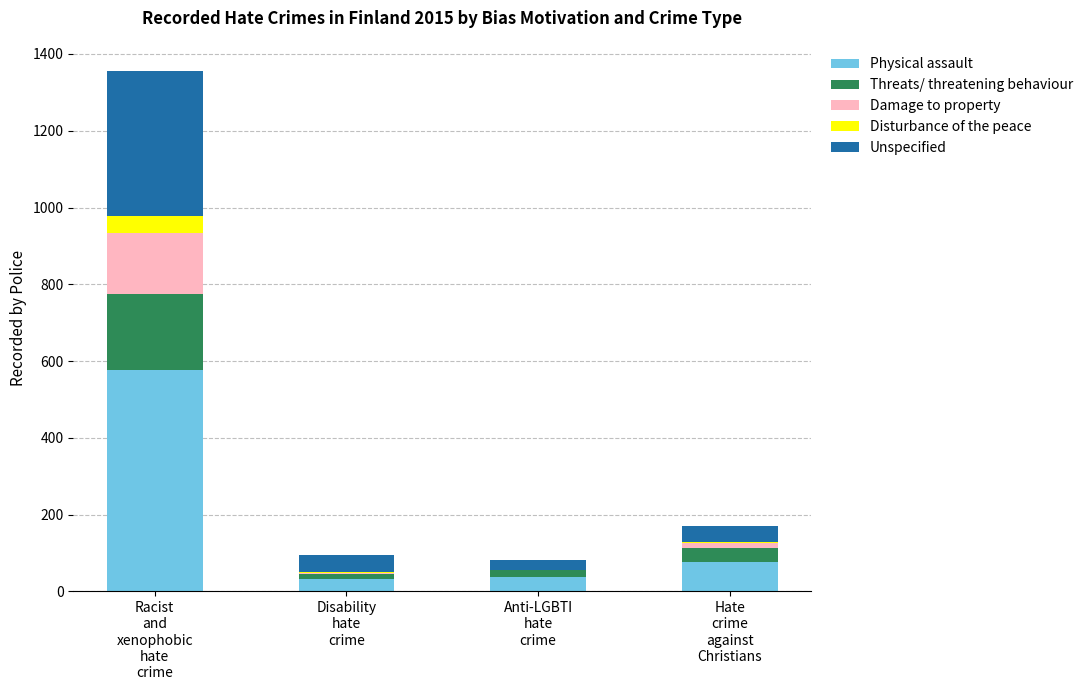

What is the highest value of the Physical assault series?

578